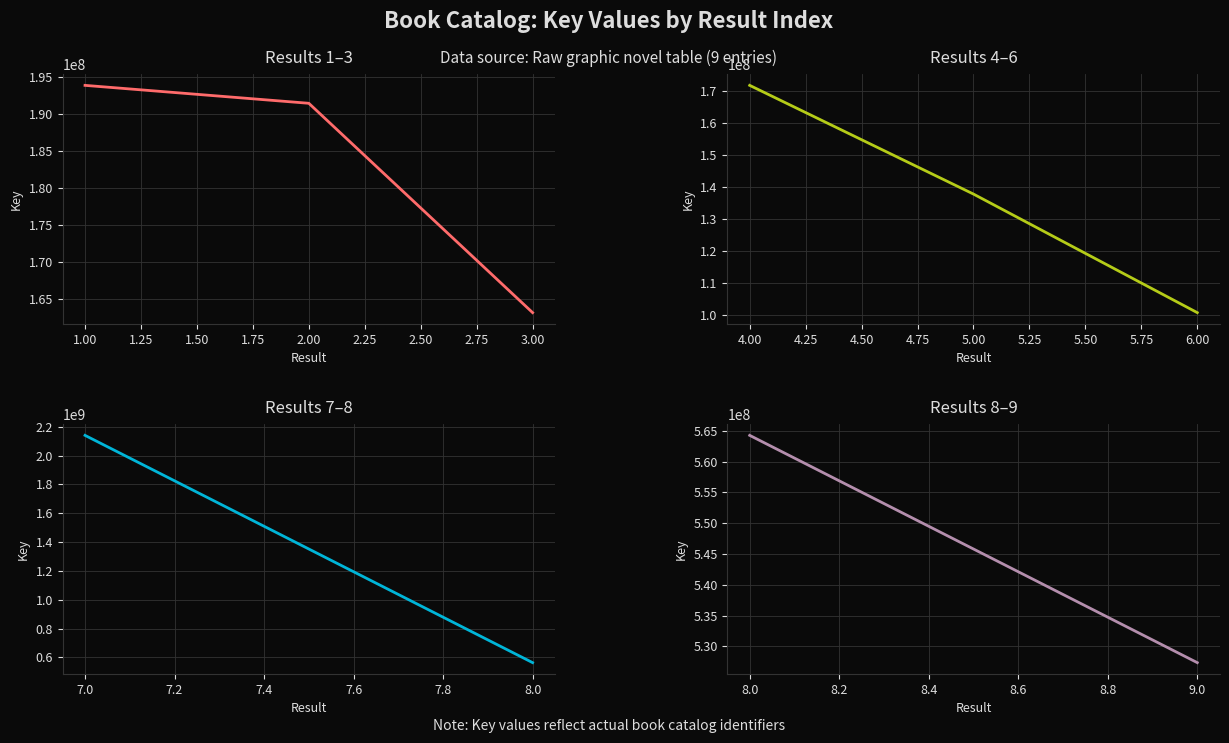

What is the change in value from 5 to 6?

-37095373